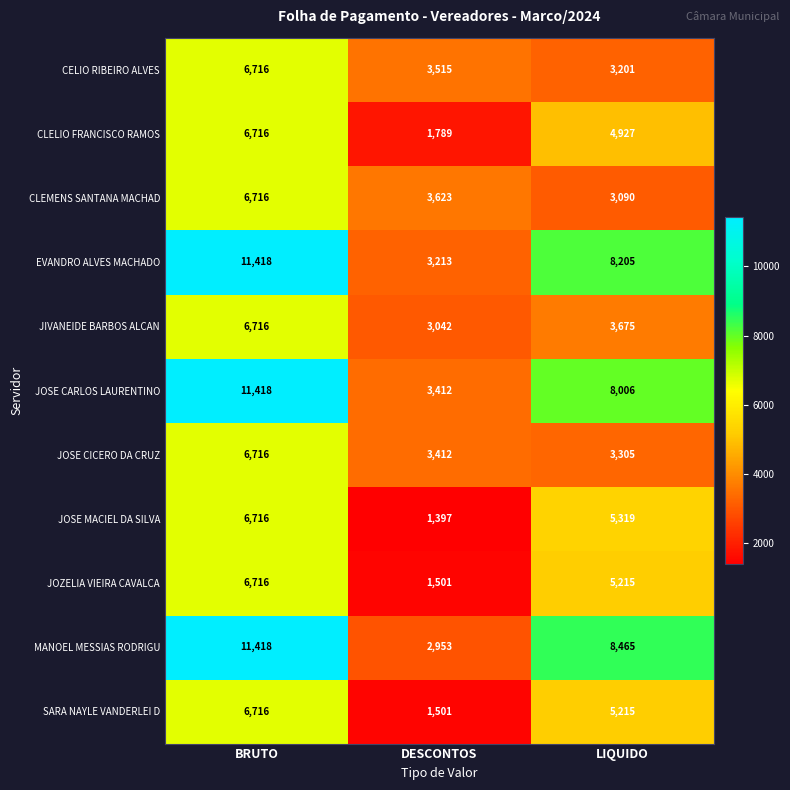

What is the sum of all JOSE MACIEL DA SILVA values?

13432